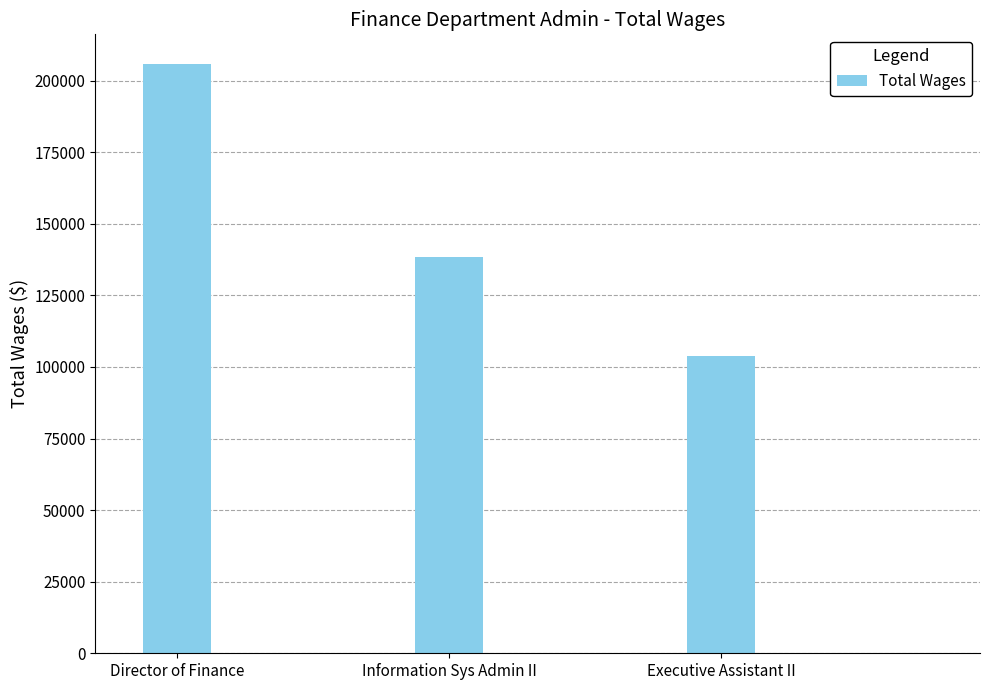

What value does the data have at Director of Finance?

205906